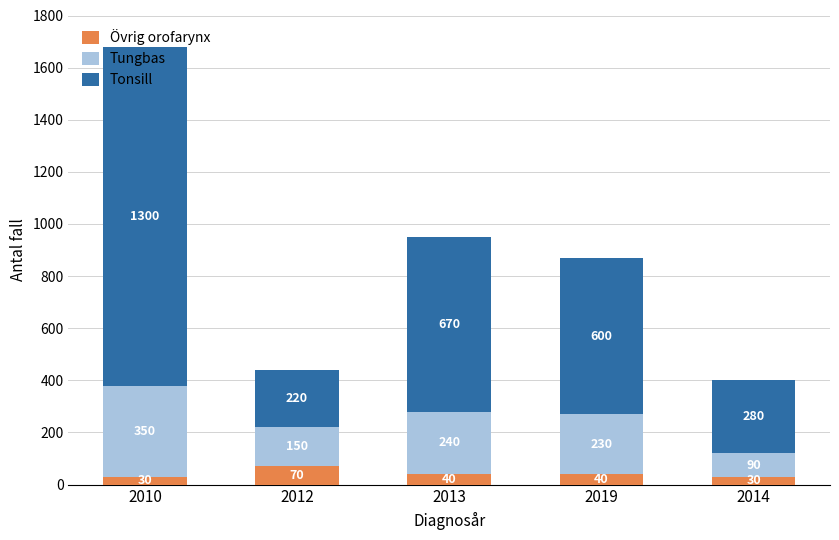

How many bars are there in total?

5